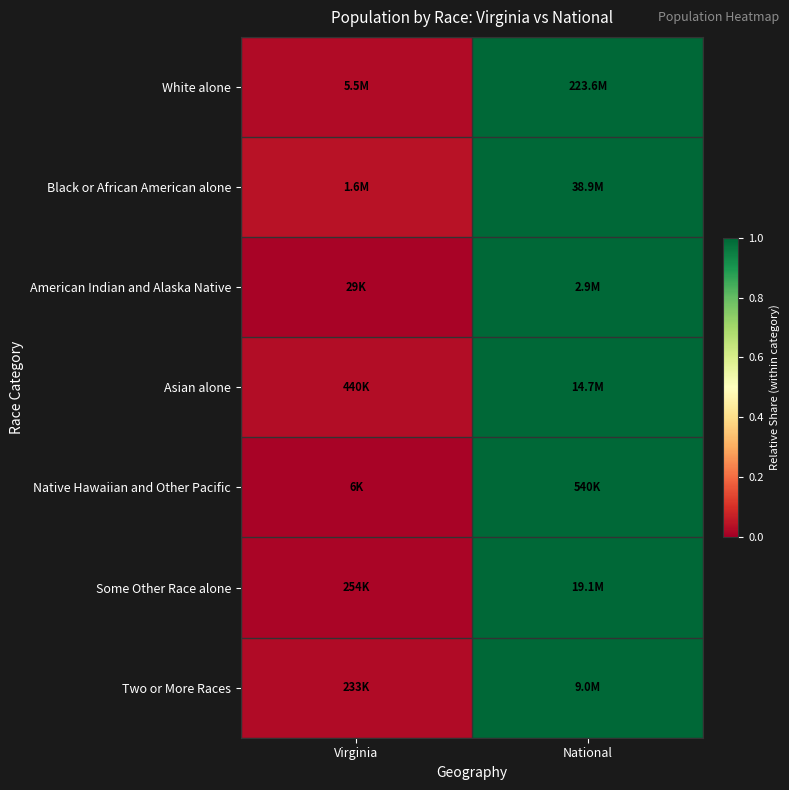

Reading left to right, what are all the values shown in this chart?

White alone: Virginia=0.0	National=1.0
Black or African American alone: Virginia=0.0	National=1.0
American Indian and Alaska Native: Virginia=0.0	National=1.0
Asian alone: Virginia=0.0	National=1.0
Native Hawaiian and Other Pacific: Virginia=0.0	National=1.0
Some Other Race alone: Virginia=0.0	National=1.0
Two or More Races: Virginia=0.0	National=1.0